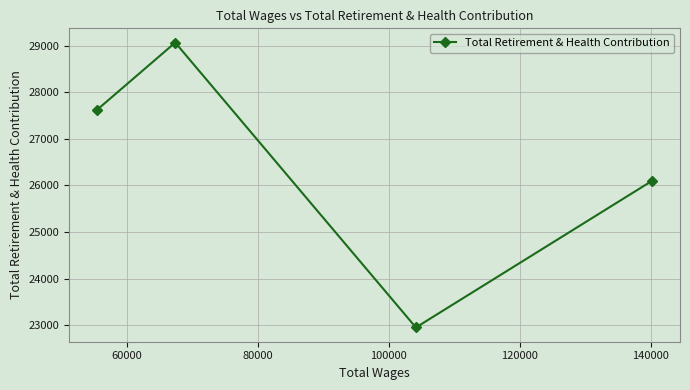

True or false: there are more than 0 points higher than both neighbors.

True